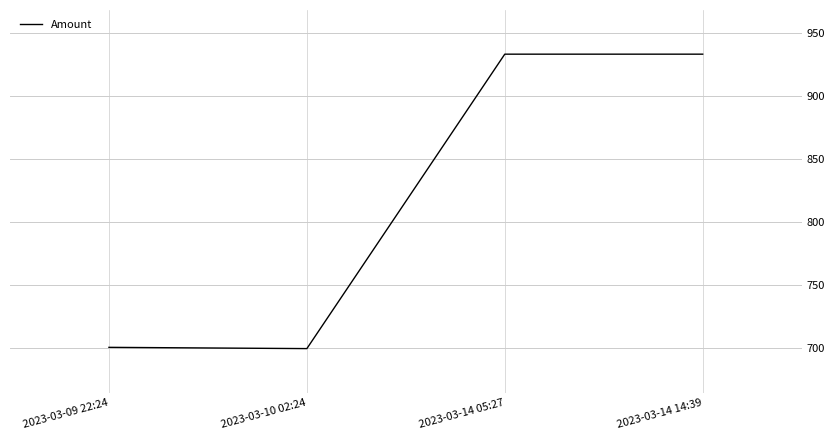

True or false: the data shows 477.8 at 2023-03-09 22:24.

False